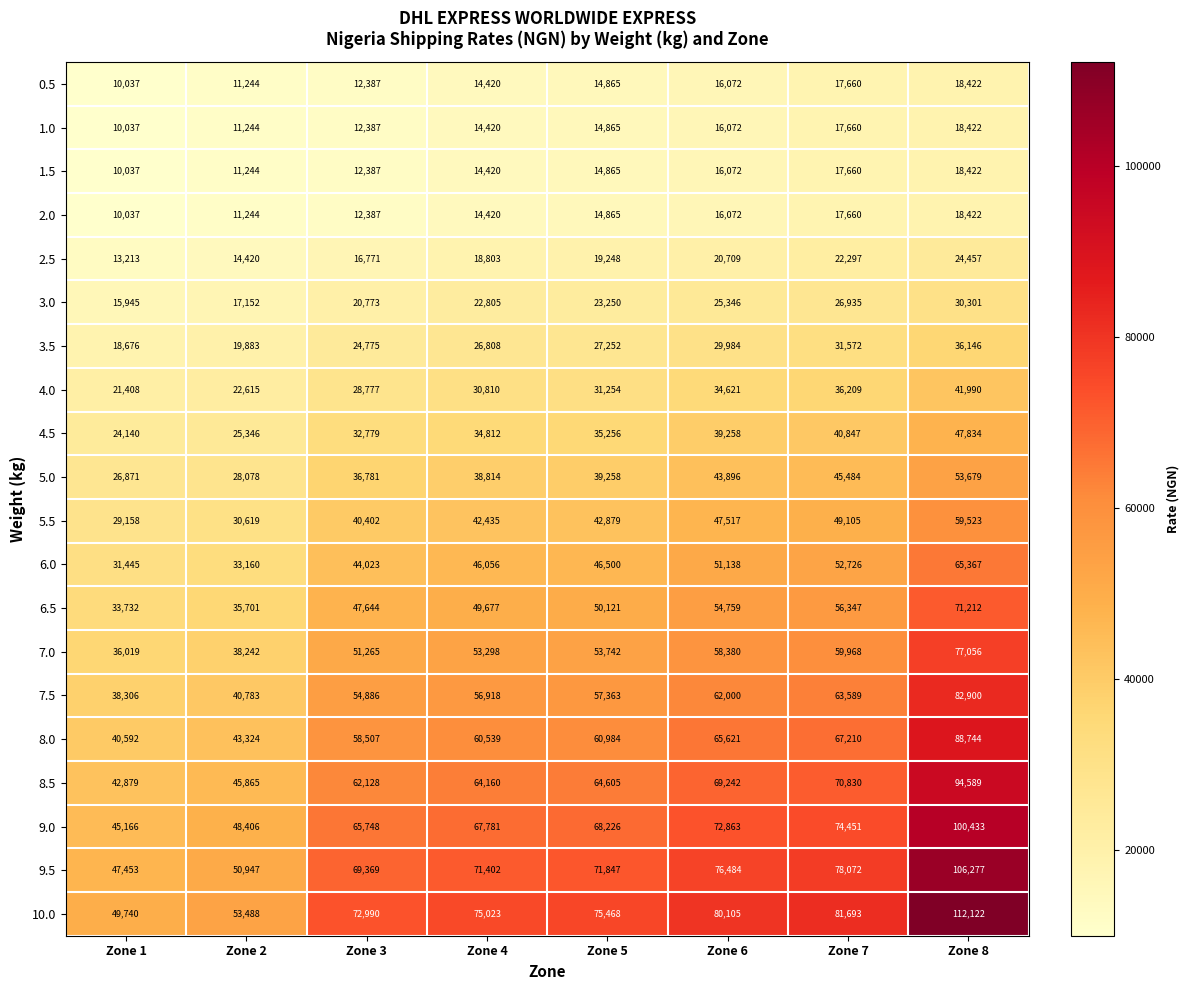

At which label is 7.5 closest to 60603?

Zone 6